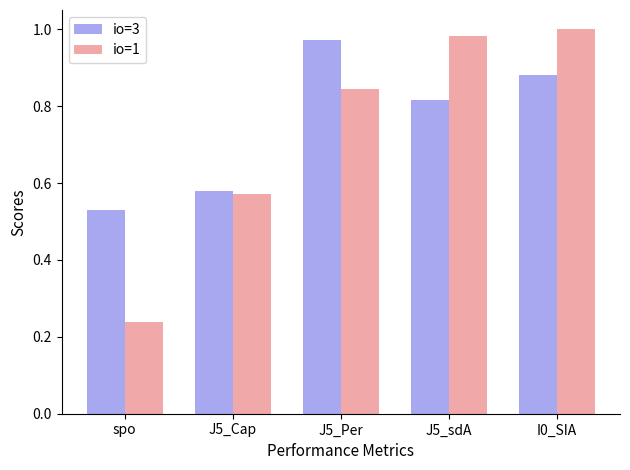

Which category has the highest value in the io=3 series?

J5_Per